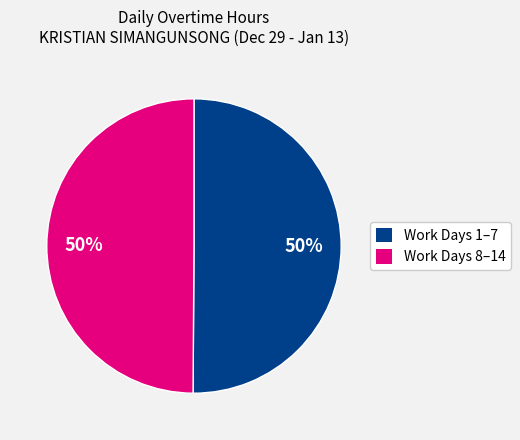

To the nearest percent, what is the average slice percentage?

50%